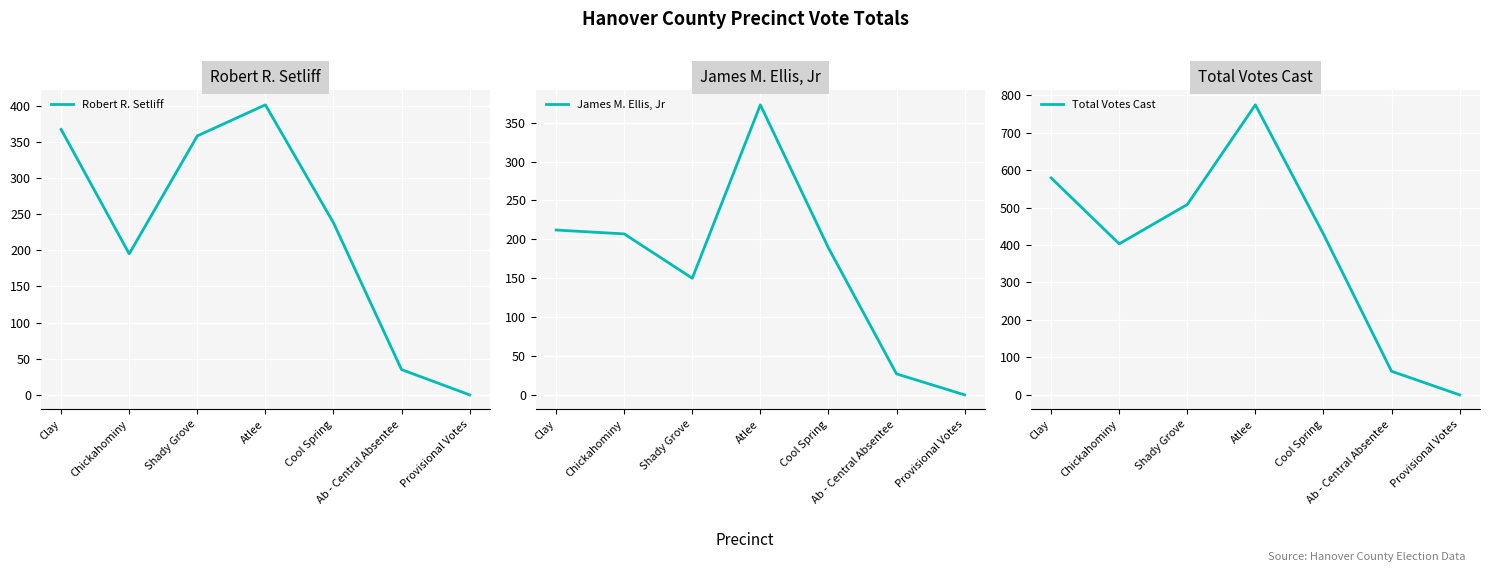

What is the difference between the highest and lowest values at Atlee?

401